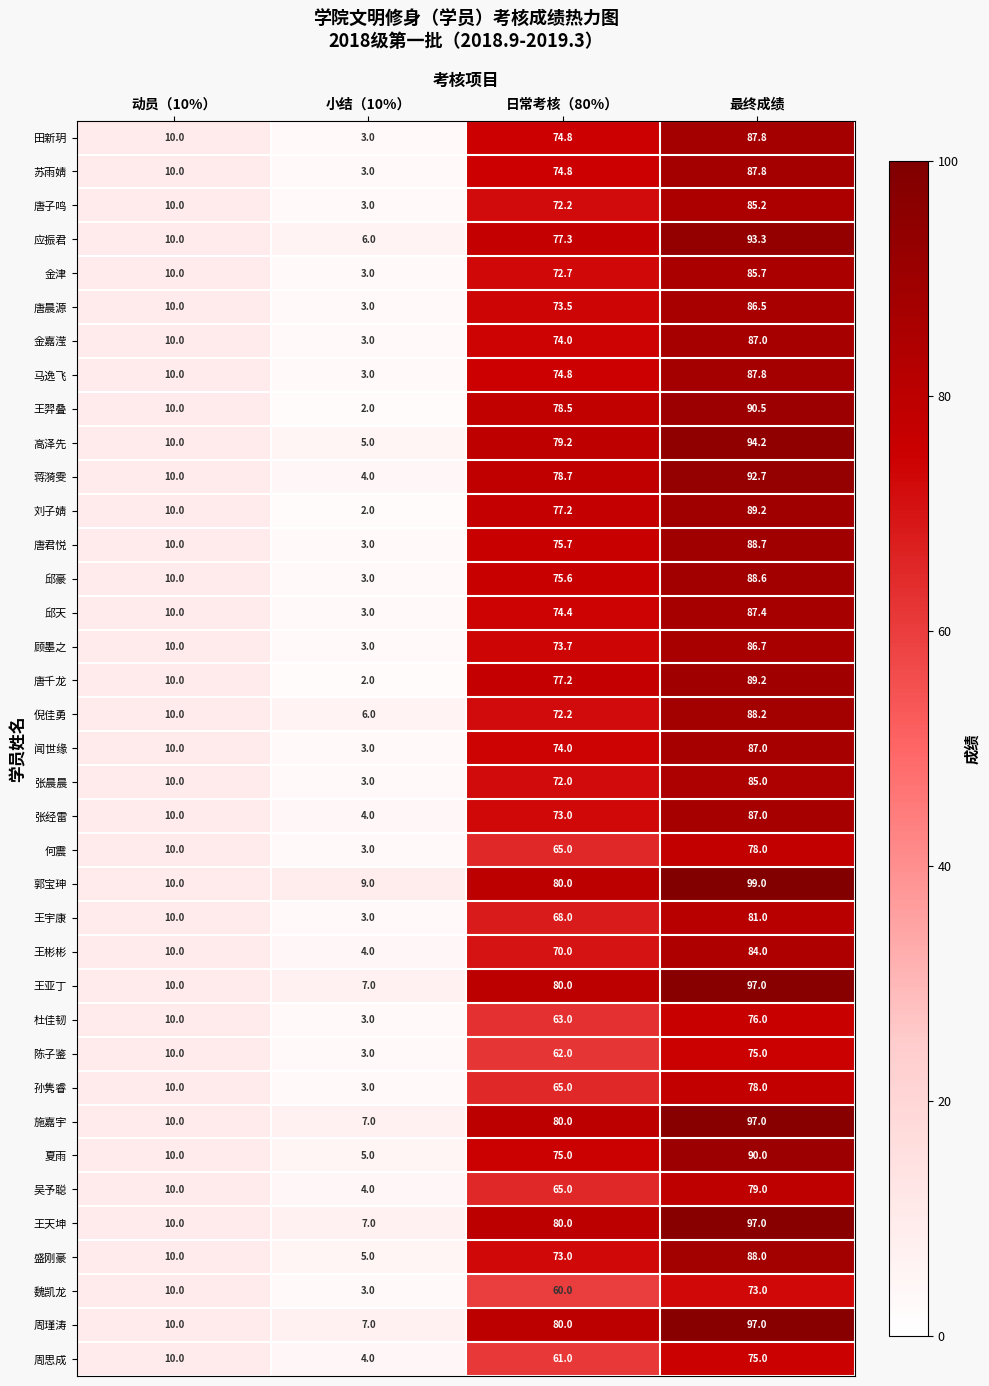

What is the total value across all series at 最终成绩?

3219.5